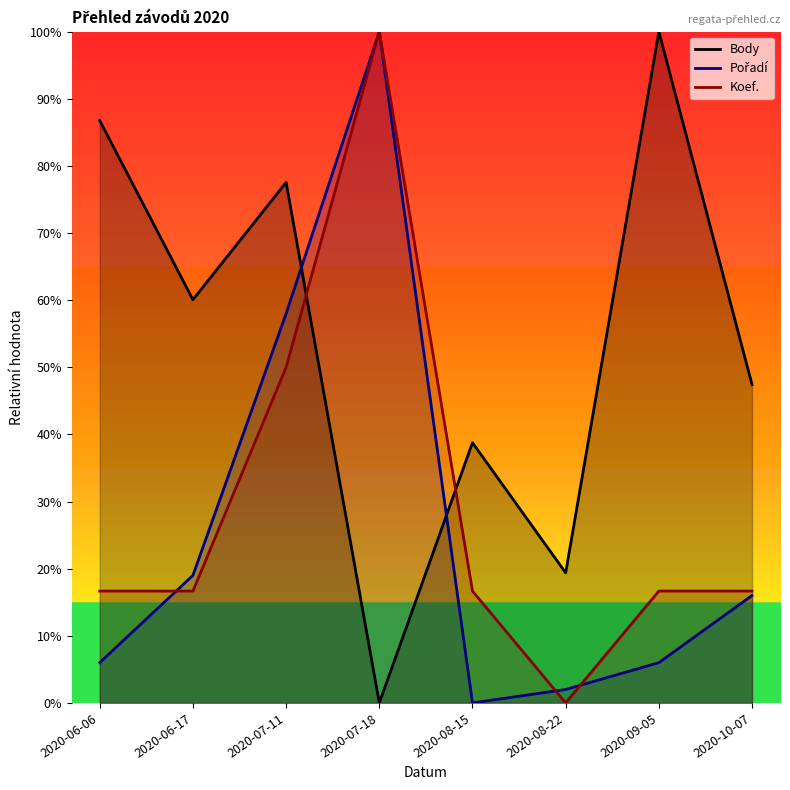

Which category has the highest value across all series?

2020-09-05